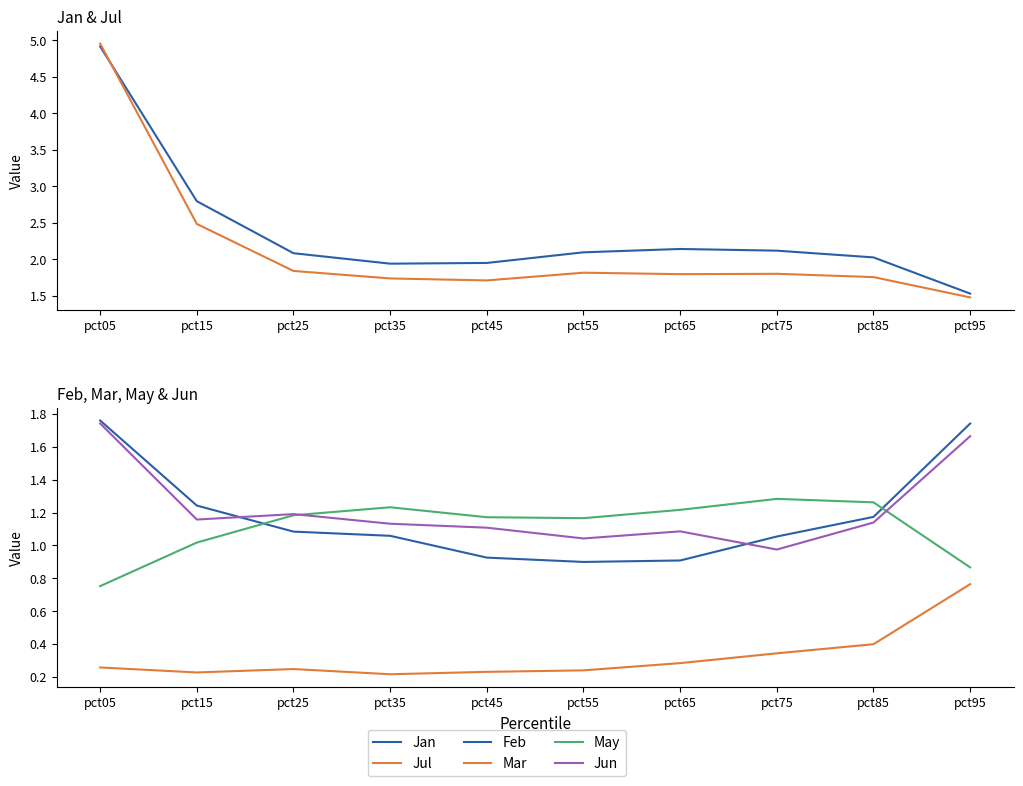

The Jan series shows 2.1 at pct95. True or false?

False